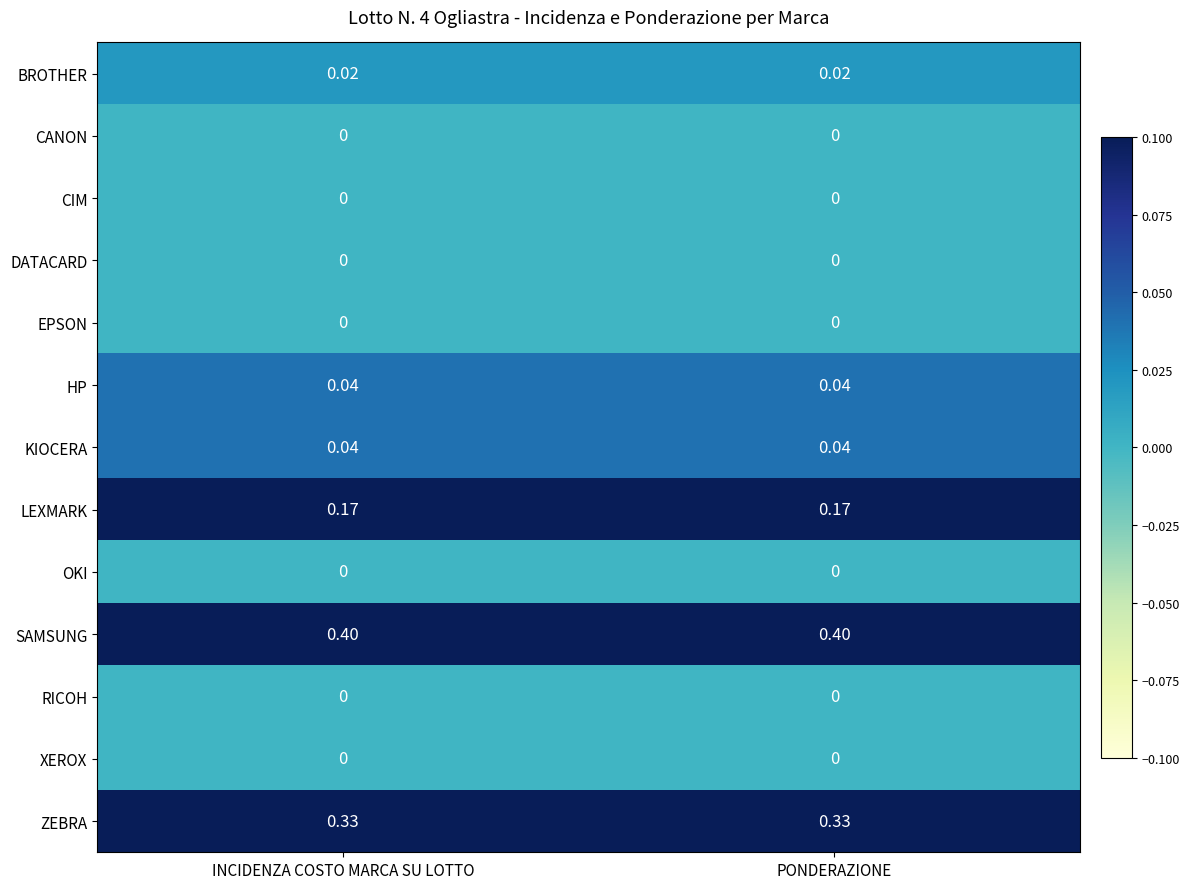

Is the value of RICOH at INCIDENZA COSTO MARCA SU LOTTO greater than the value of SAMSUNG at INCIDENZA COSTO MARCA SU LOTTO?

No